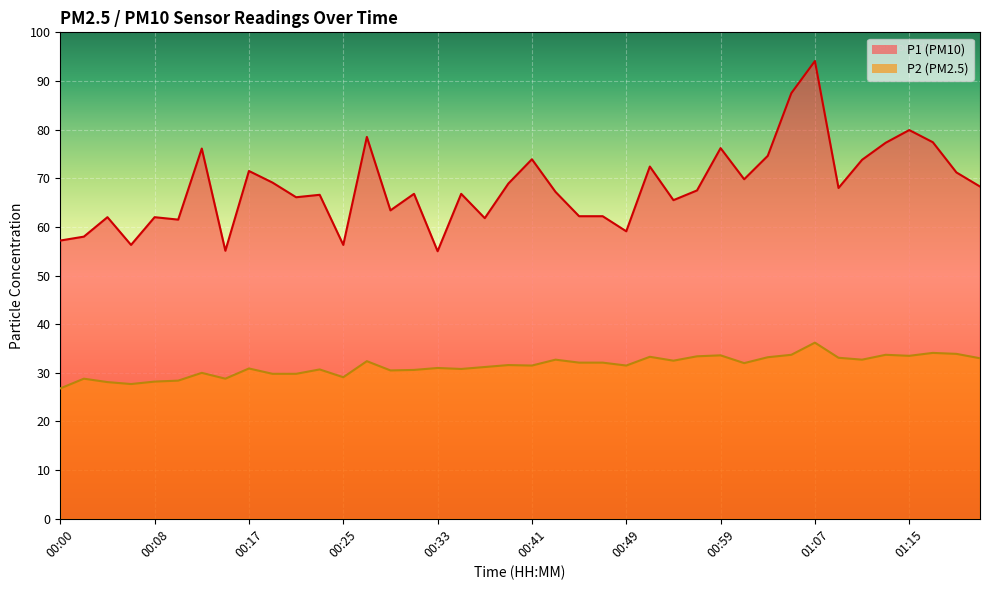

Reading left to right, what are all the values shown in this chart?

P1: 00:00=57.2	00:01=58.0	00:05=62.0	00:06=56.3	00:08=62.0	00:11=61.5	00:13=76.1	00:14=55.1	00:17=71.5	00:19=69.1	00:21=66.1	00:22=66.6	00:25=56.3	00:27=78.5	00:29=63.4	00:32=66.8	00:33=55.0	00:35=66.8	00:38=61.8	00:40=68.9	00:41=73.9	00:45=67.2	00:46=62.2	00:48=62.2	00:49=59.1	00:53=72.4	00:54=65.5	00:56=67.5	00:59=76.2	01:01=69.8	01:02=74.6	01:06=87.5	01:07=94.1	01:09=68.0	01:10=73.8	01:14=77.3	01:15=79.9	01:17=77.4	01:20=71.2	01:22=68.3
P2: 00:00=26.8	00:01=28.8	00:05=28.1	00:06=27.7	00:08=28.2	00:11=28.4	00:13=30.0	00:14=28.8	00:17=30.9	00:19=29.8	00:21=29.8	00:22=30.7	00:25=29.1	00:27=32.4	00:29=30.5	00:32=30.6	00:33=31.0	00:35=30.8	00:38=31.2	00:40=31.6	00:41=31.5	00:45=32.7	00:46=32.1	00:48=32.1	00:49=31.5	00:53=33.3	00:54=32.5	00:56=33.4	00:59=33.6	01:01=32.0	01:02=33.2	01:06=33.7	01:07=36.2	01:09=33.1	01:10=32.7	01:14=33.7	01:15=33.5	01:17=34.1	01:20=33.9	01:22=33.0